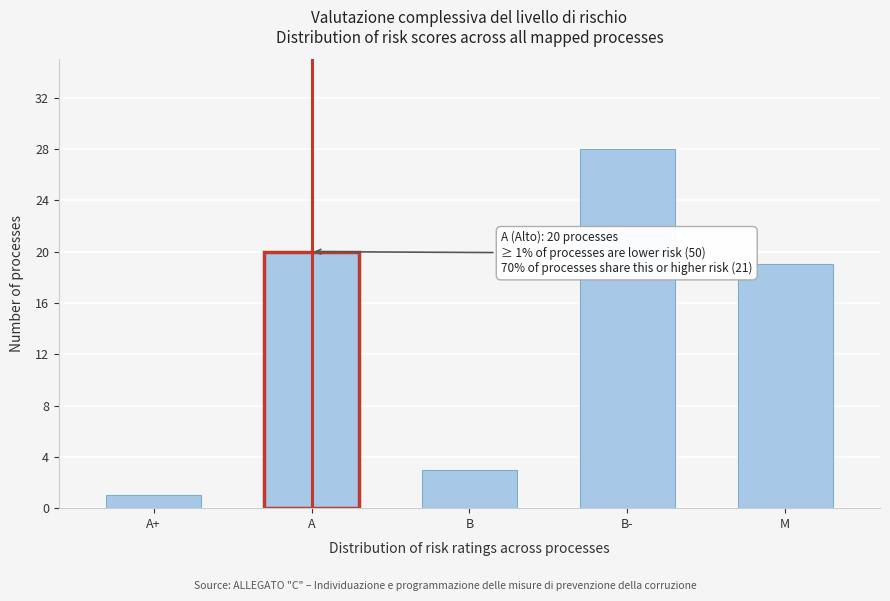

Reading left to right, transcribe all the data shown in this chart.

1	20	3	28	19